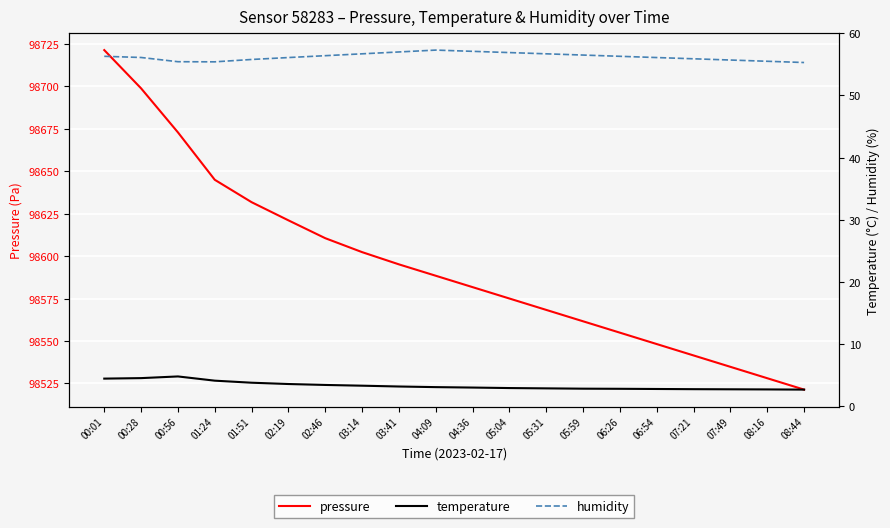

Count the number of categories in the chart.

20